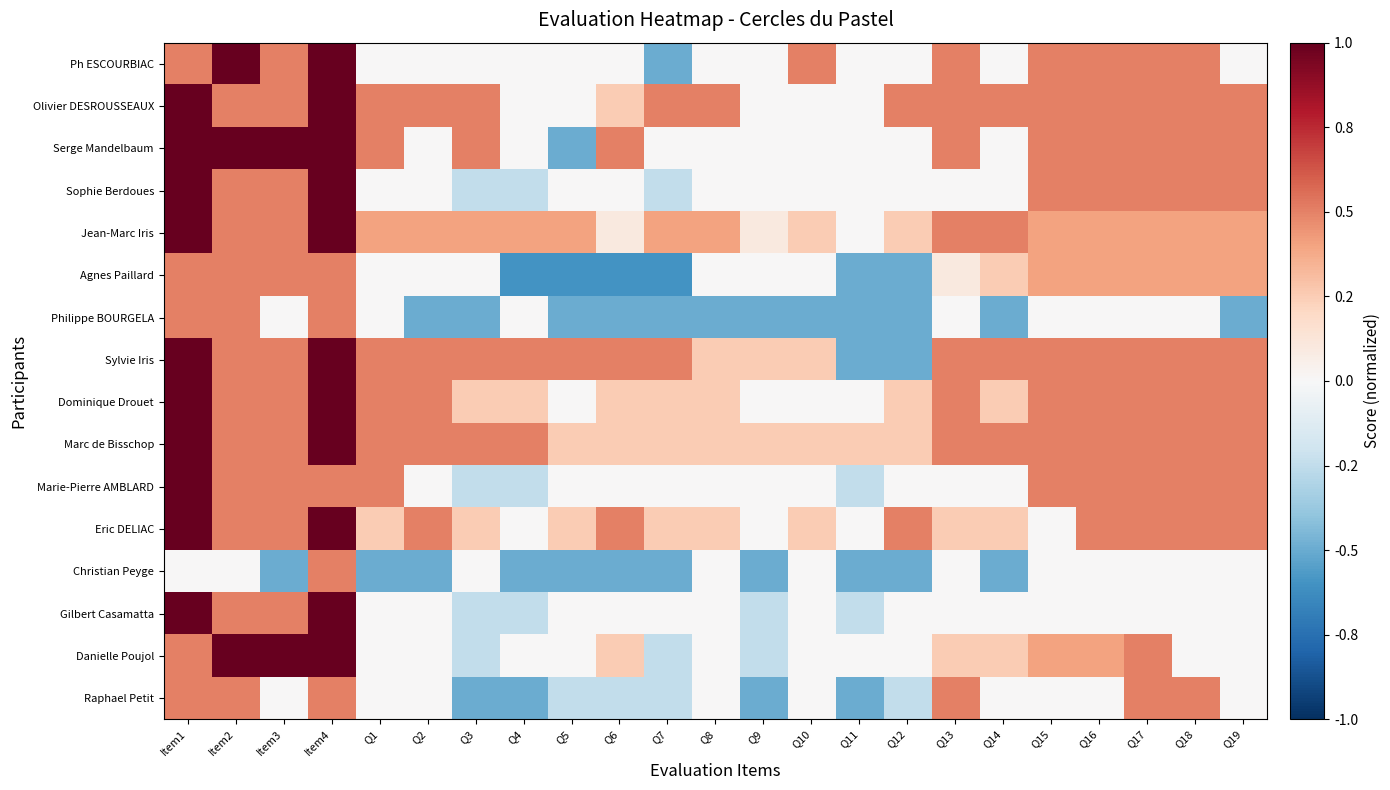

How many categories are shown in the chart?

23